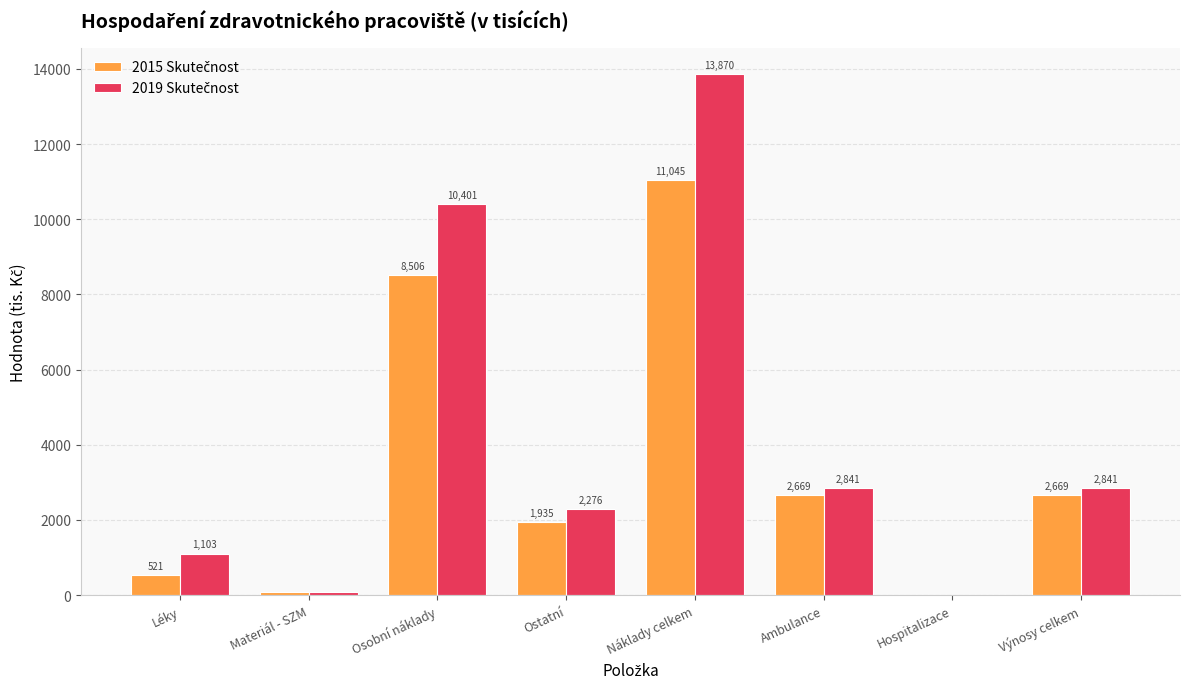

What position from the left is Náklady celkem?

5